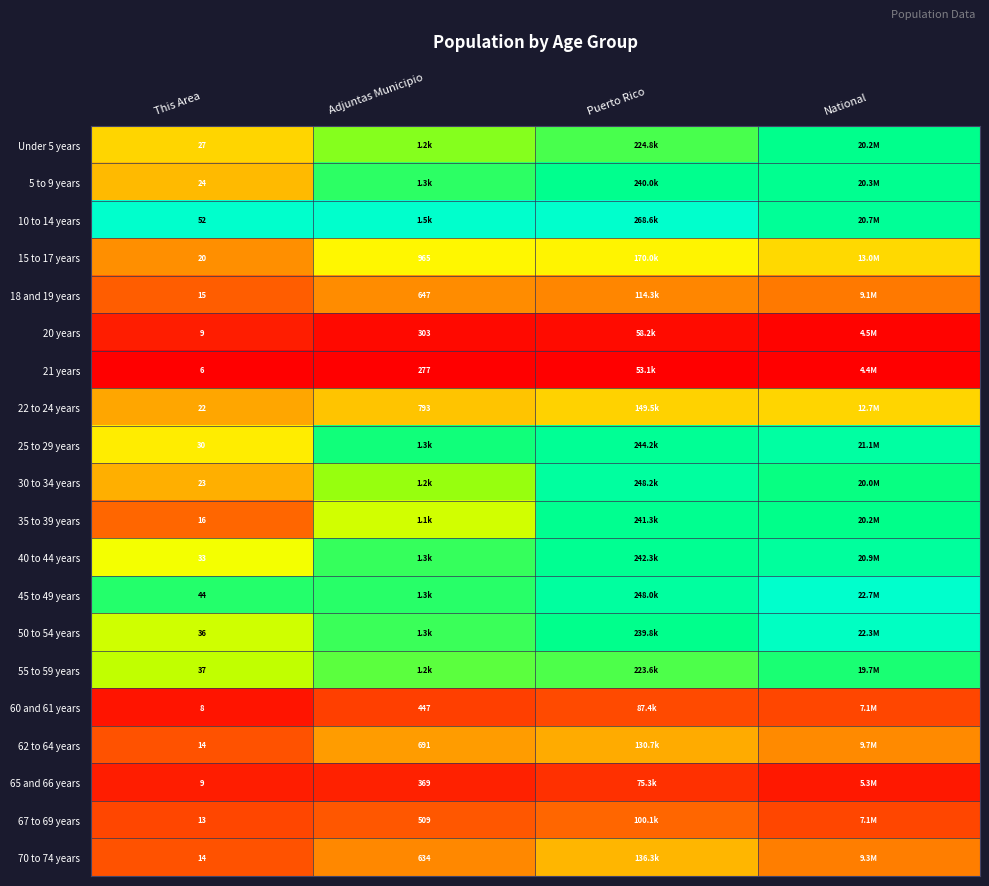

How many data points does each series have?

4